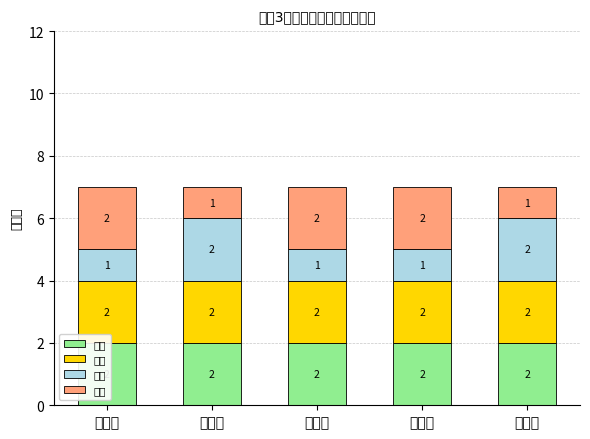

At 星期一, list the series in order from largest to smallest.

数学, 语文, 其他, 英语